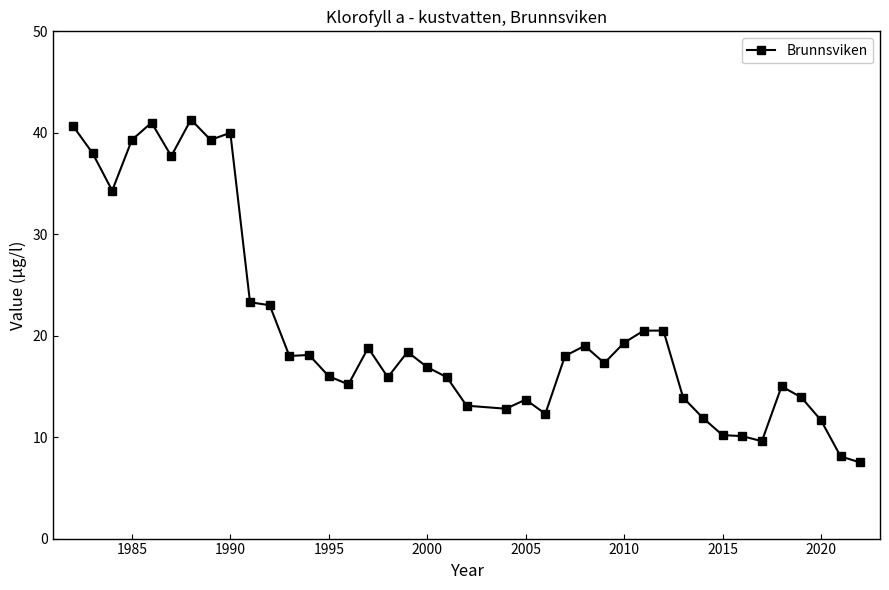

What is the maximum value shown in the chart?

41.3